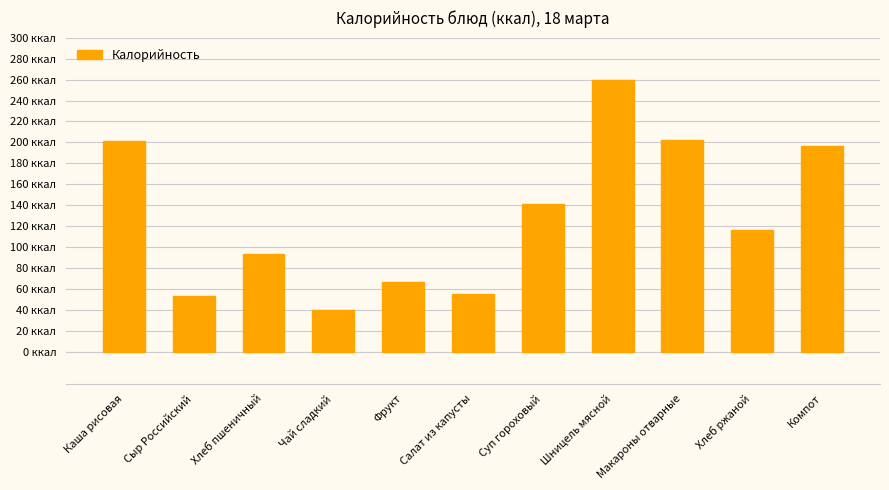

List the labels in order of value, largest first.

Шницель мясной, Макароны отварные, Каша рисовая, Компот, Суп гороховый, Хлеб ржаной, Хлеб пшеничный, Фрукт, Салат из капусты, Сыр Российский, Чай сладкий